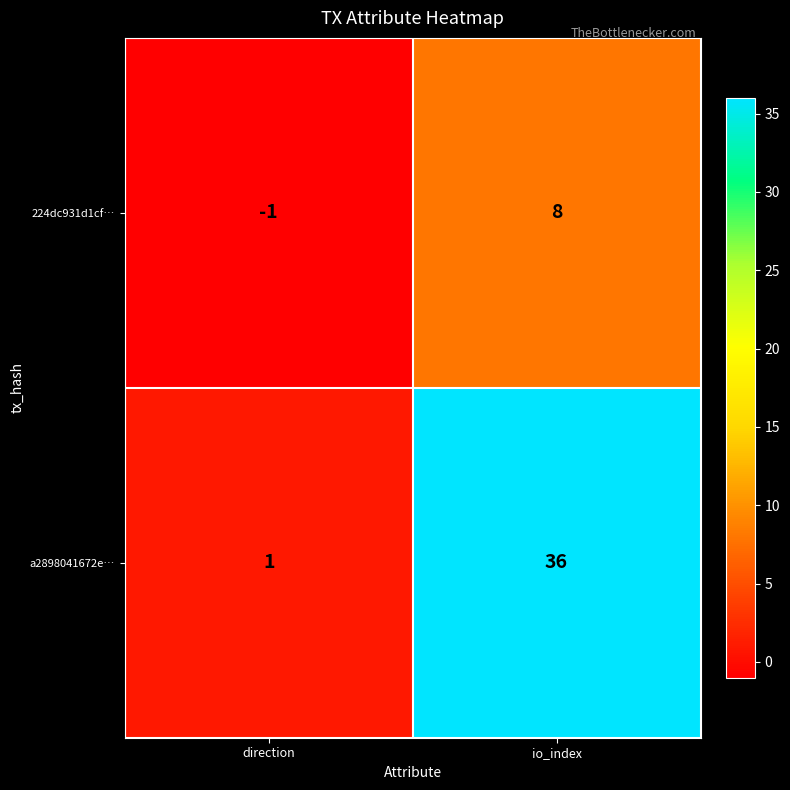

What is the difference between the a2898041672e… values at direction and io_index?

35